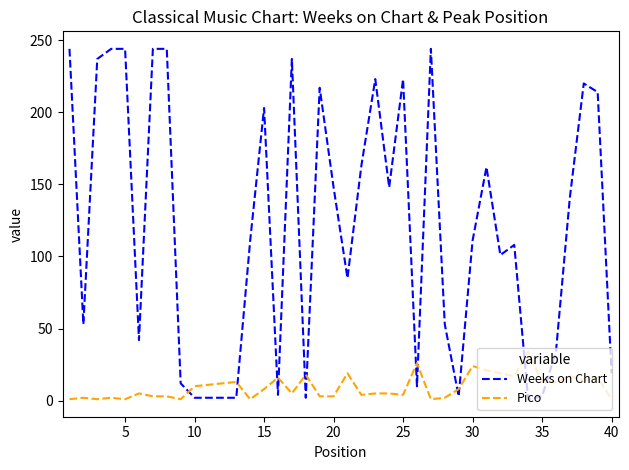

Rank the series by their maximum value, from lowest to highest.

Pico, Weeks on Chart